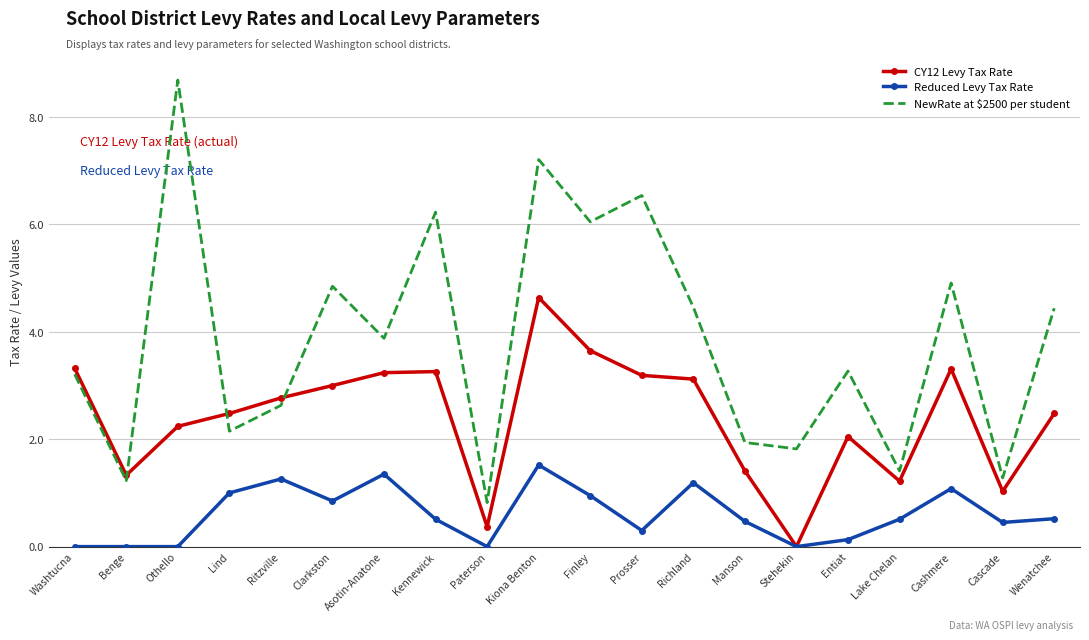

The NewRate at $2500 per student series shows 3.9 at Asotin-Anatone. True or false?

True